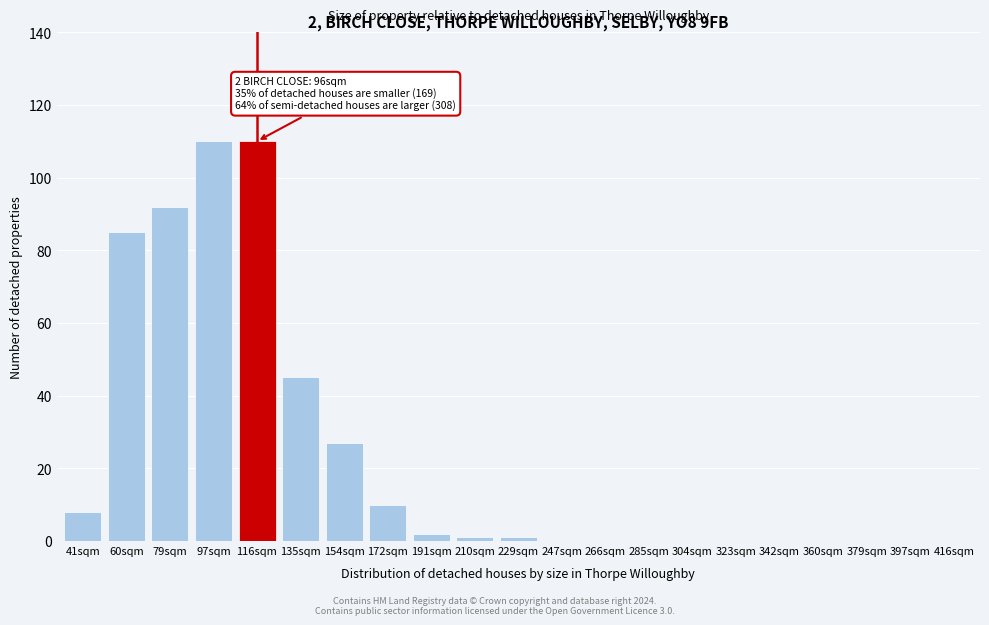

Reading left to right, list all the values displayed in this chart.

41sqm=8	60sqm=85	79sqm=92	97sqm=110	116sqm=110	135sqm=45	154sqm=27	172sqm=10	191sqm=2	210sqm=1	229sqm=1	247sqm=0	266sqm=0	285sqm=0	304sqm=0	323sqm=0	342sqm=0	360sqm=0	379sqm=0	397sqm=0	416sqm=0